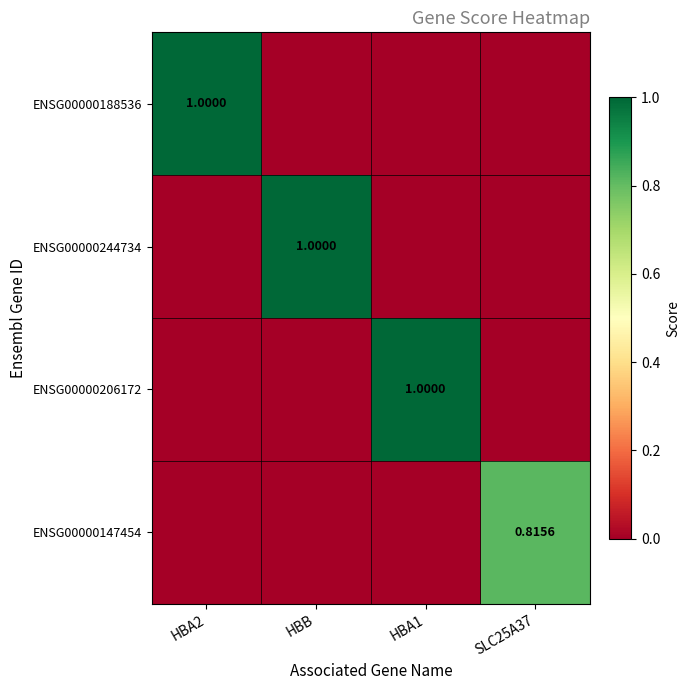

Is the value of ENSG00000147454 at SLC25A37 greater than the value of ENSG00000206172 at HBA1?

No